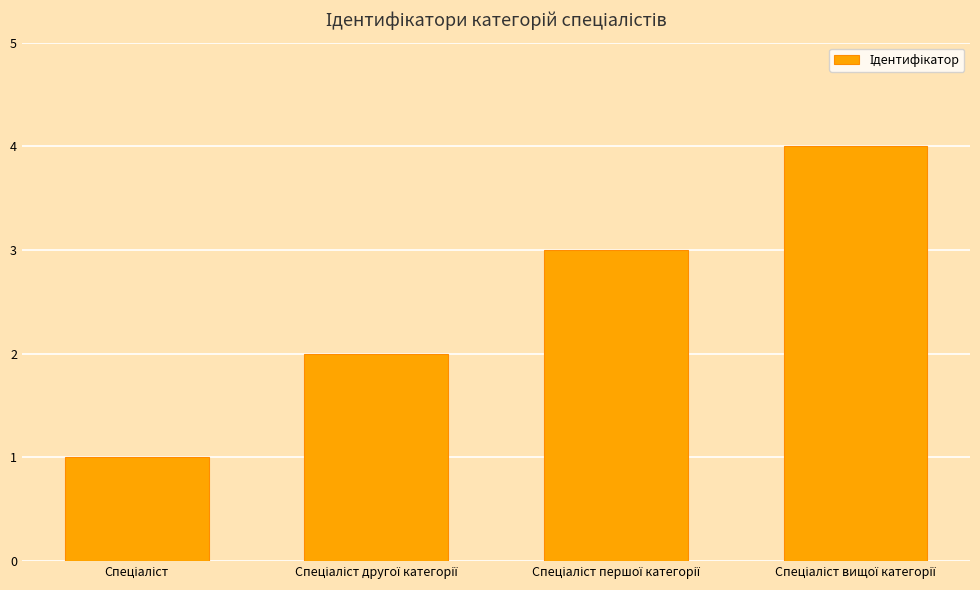

What is the maximum value shown in the chart?

4